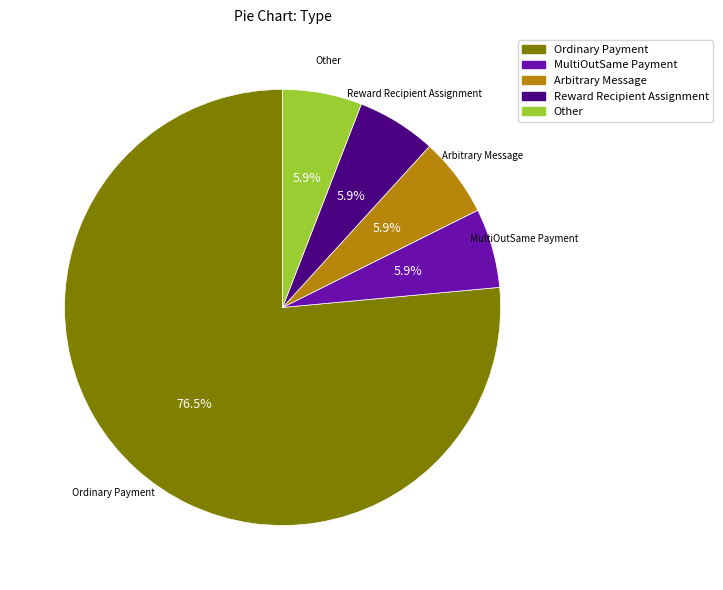

What is the largest slice in the pie chart?

Ordinary Payment